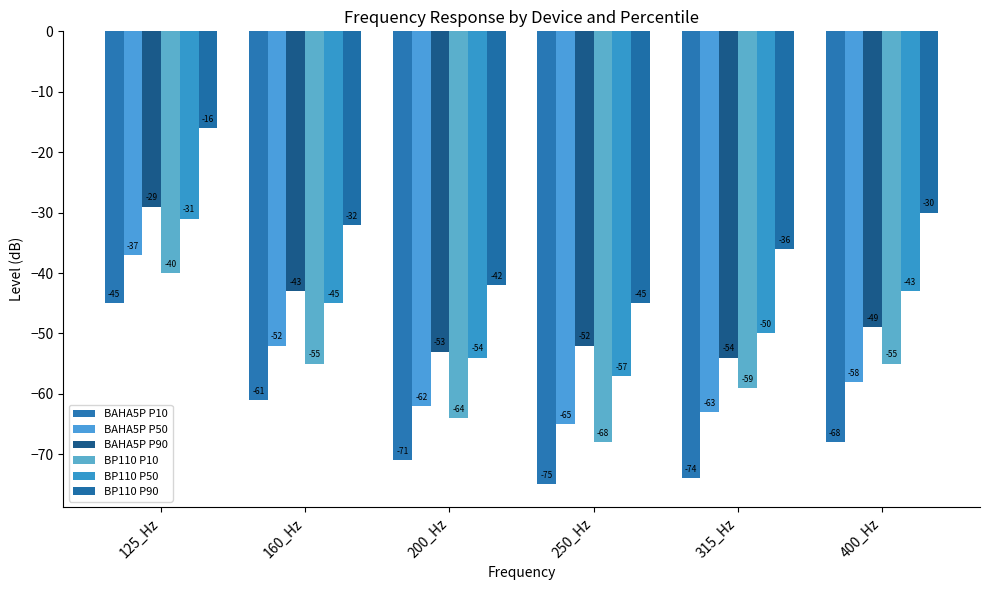

What is the difference between the BAHA5P P50 values at 160_Hz and 200_Hz?

10